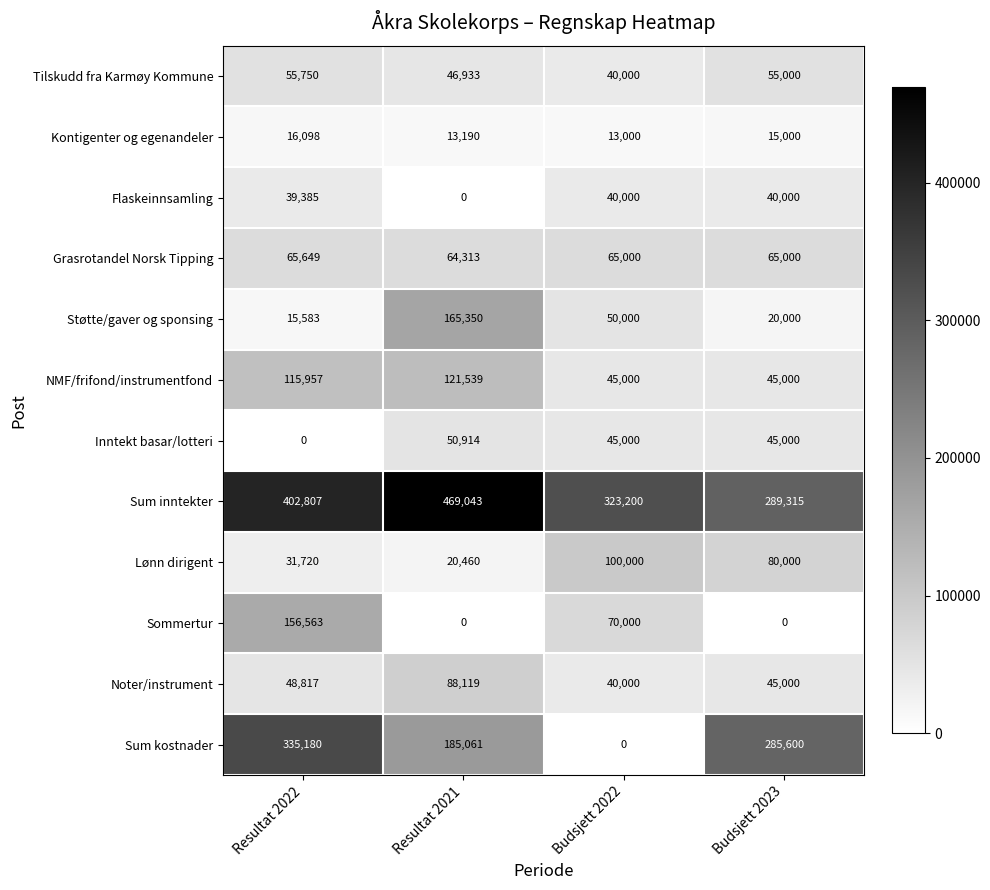

Which category has the highest value across all series?

Resultat 2021